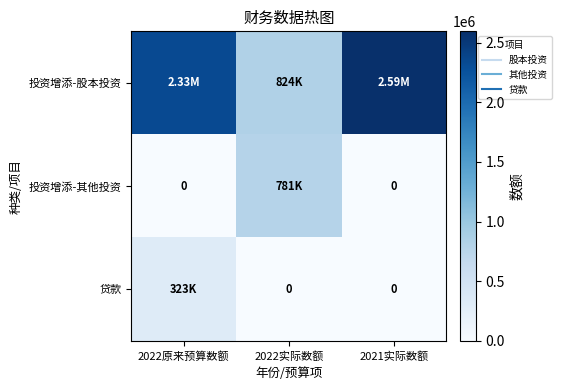

Which series has the widest spread of values?

投资增添-股本投资